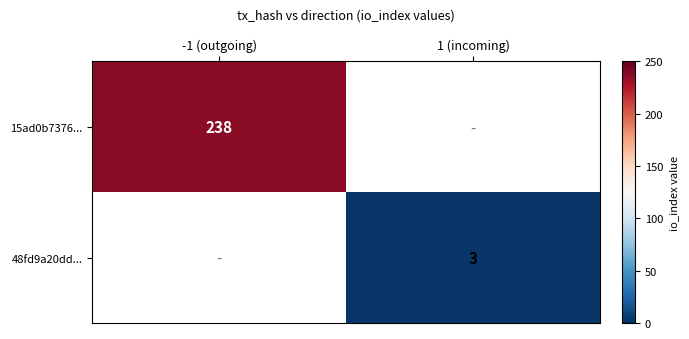

The 48fd9a20dd... series shows 5 at 1 (incoming). True or false?

False